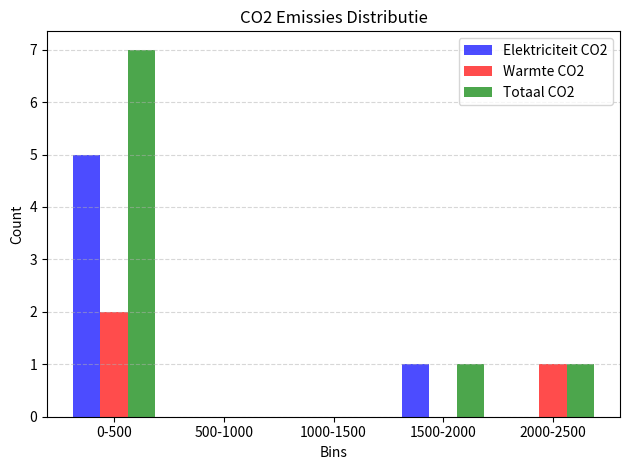

Reading left to right, extract all data points from this chart.

Elektriciteit CO2: 0-500=5	500-1000=0	1000-1500=0	1500-2000=1	2000-2500=0
Warmte CO2: 0-500=2	500-1000=0	1000-1500=0	1500-2000=0	2000-2500=1
Totaal CO2: 0-500=7	500-1000=0	1000-1500=0	1500-2000=1	2000-2500=1